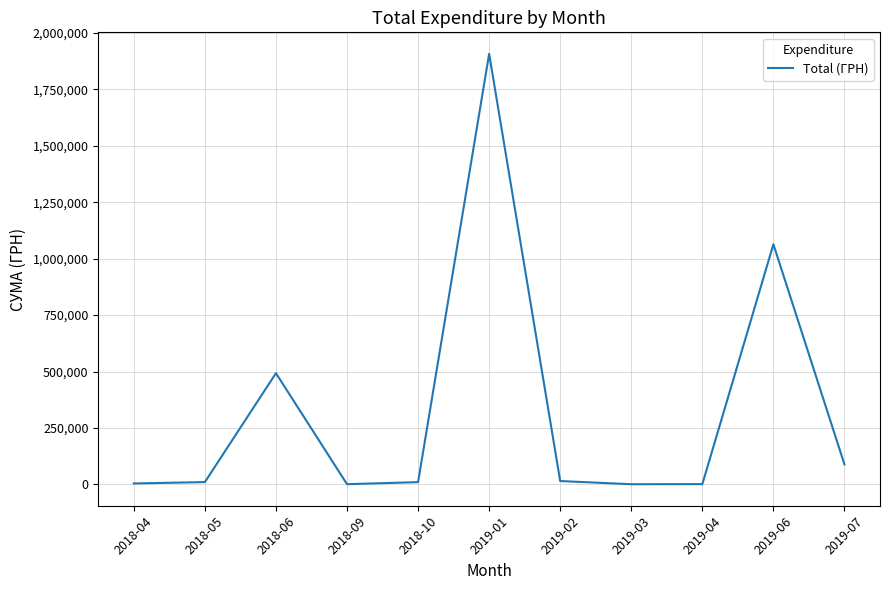

What is the difference between the maximum and minimum values?

1905638.0